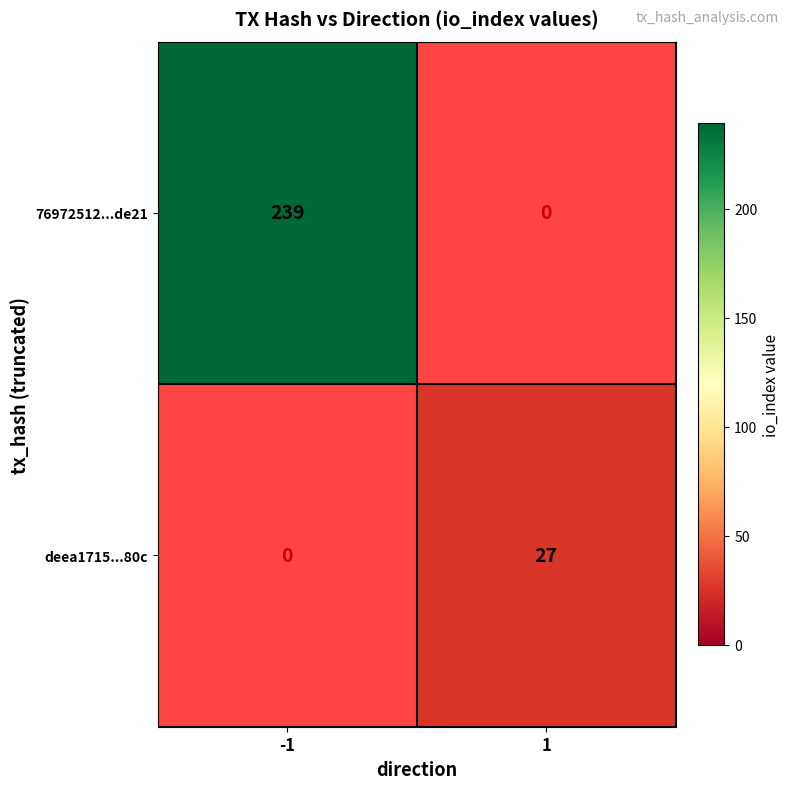

What is the maximum value shown in the chart?

239